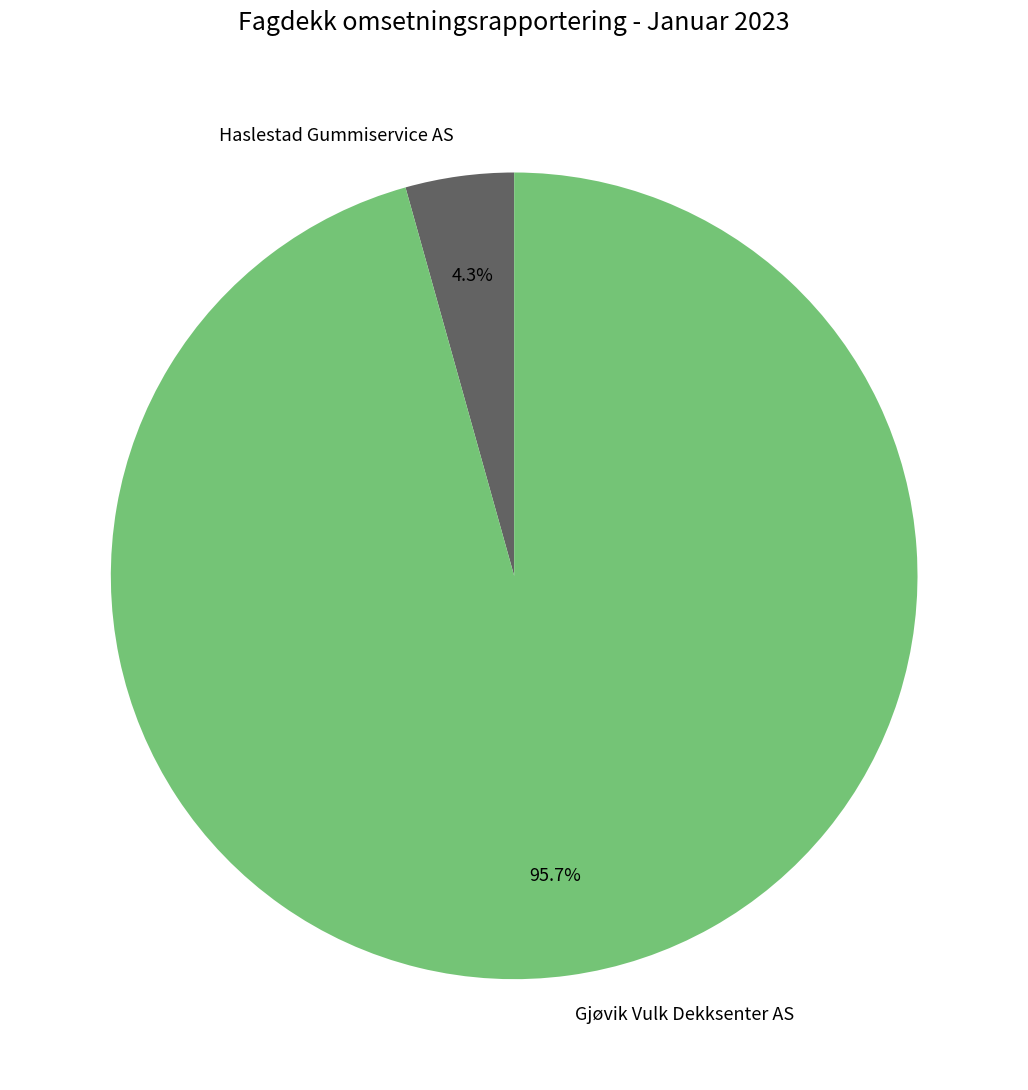

How many slices are in this pie chart?

2